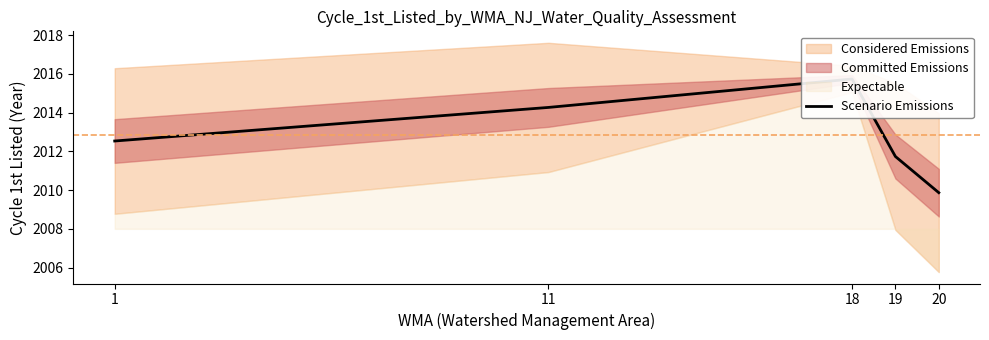

Reading left to right, extract all data points from this chart.

2012.5	2014.3	2015.7	2011.7	2009.9